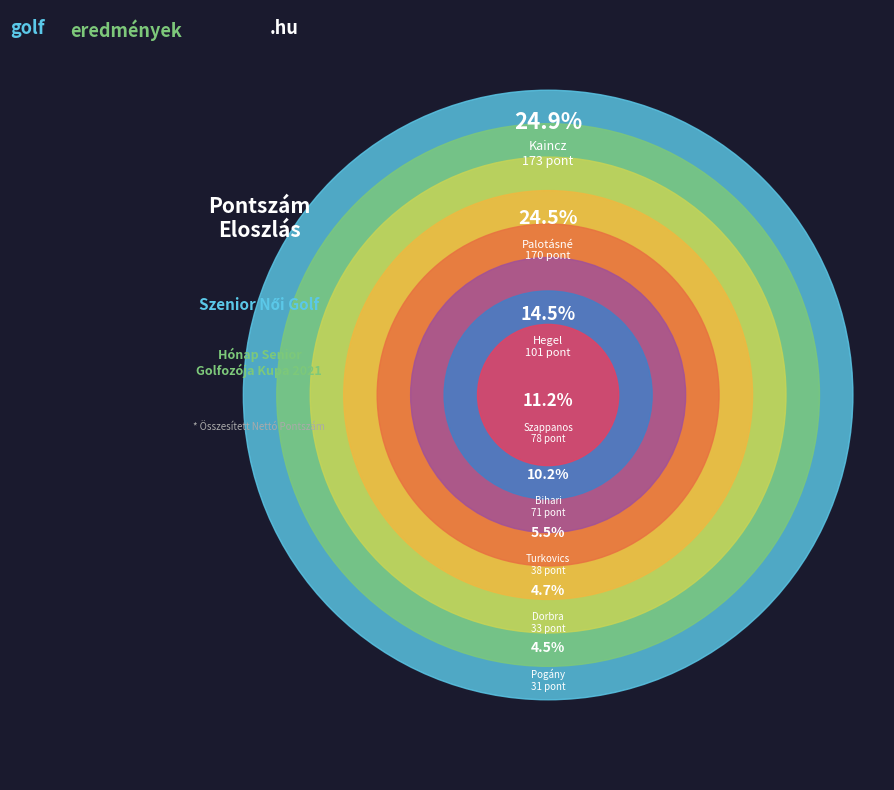

Count the number of slices in the pie.

8